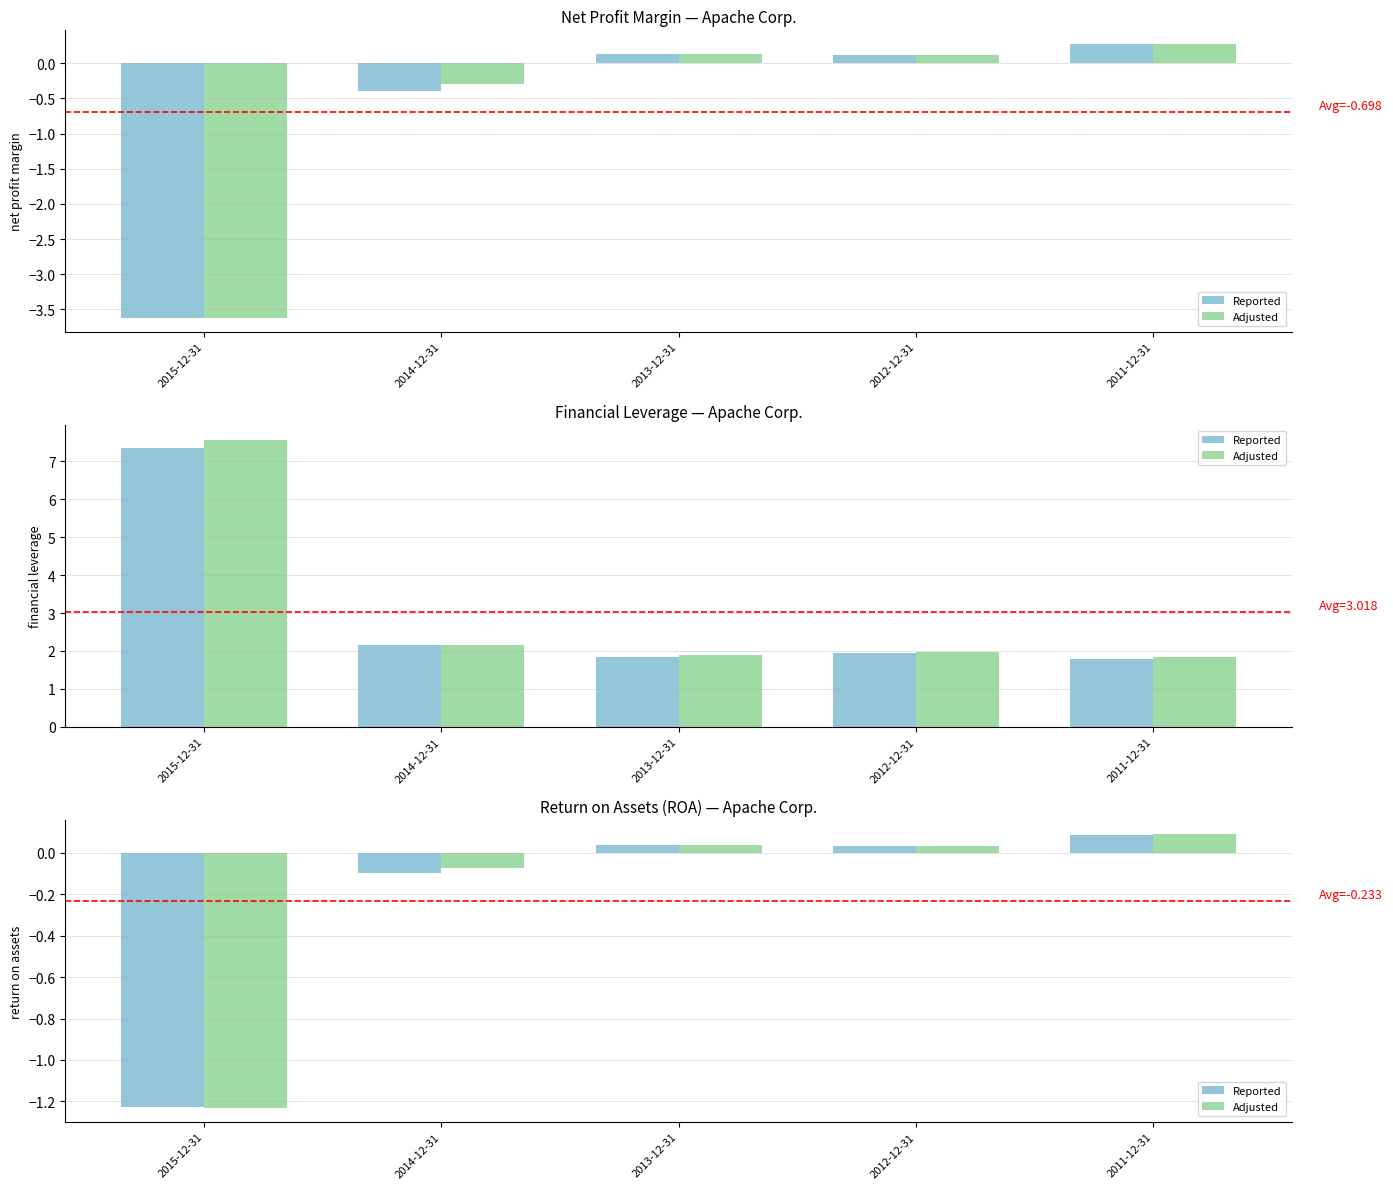

Is the value of Reported at 2014-12-31 greater than the value of Adjusted at 2011-12-31?

No